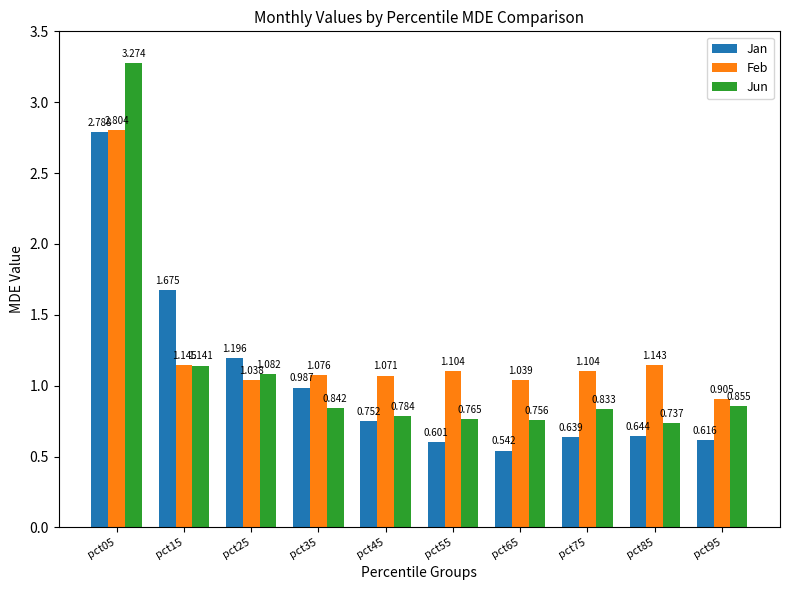

Where is Jun nearest to the value 2?

pct15